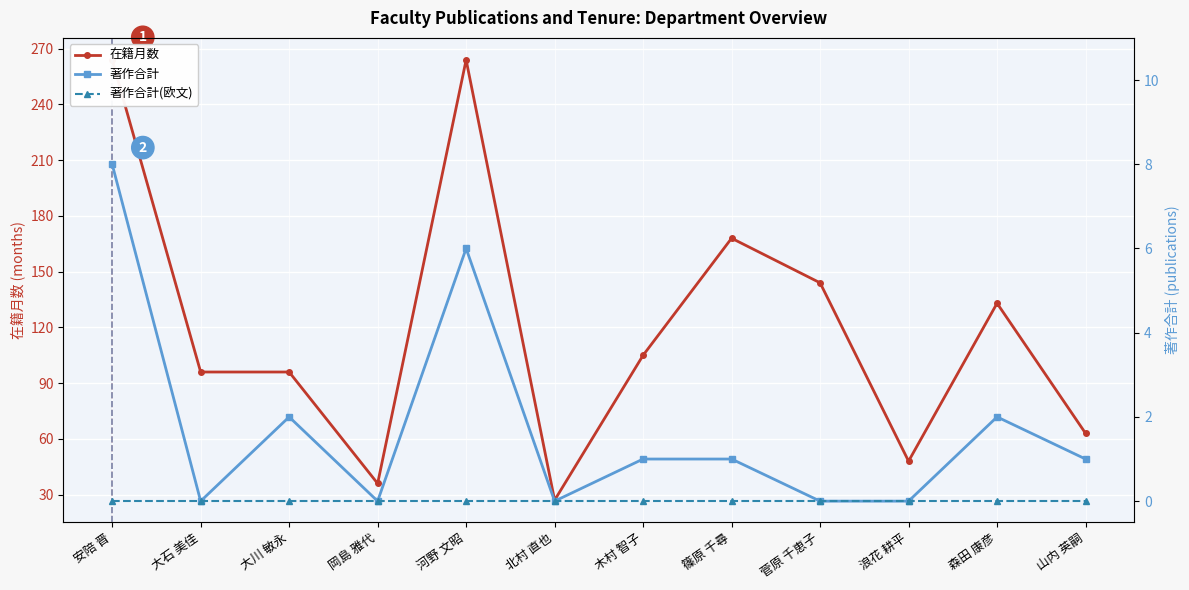

Rank the categories by 著作合計(欧文) value from highest to lowest.

安陪 晋, 大石 美佳, 大川 敏永, 岡島 雅代, 河野 文昭, 北村 直也, 木村 智子, 篠原 千尋, 菅原 千恵子, 浪花 耕平, 森田 康彦, 山内 英嗣